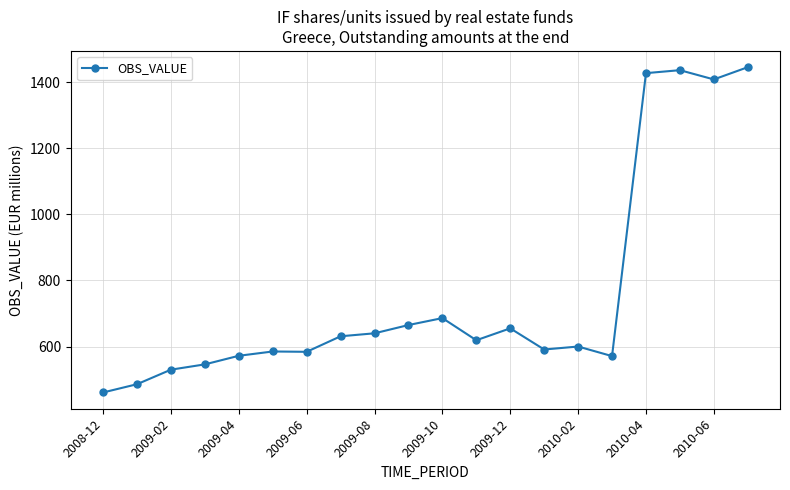

What is the smallest value displayed?

461